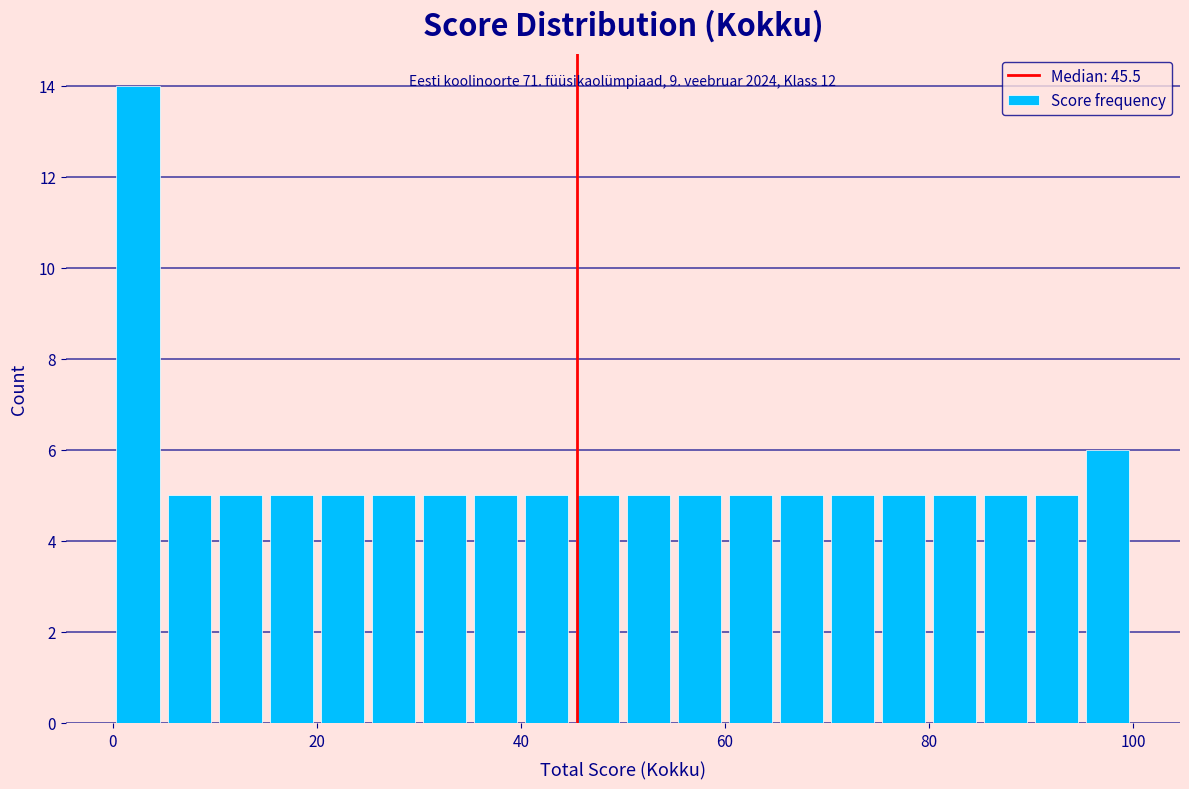

Around what value on the x-axis is the tallest bar? Give the approximate position of its centre, as read against the axis.

2